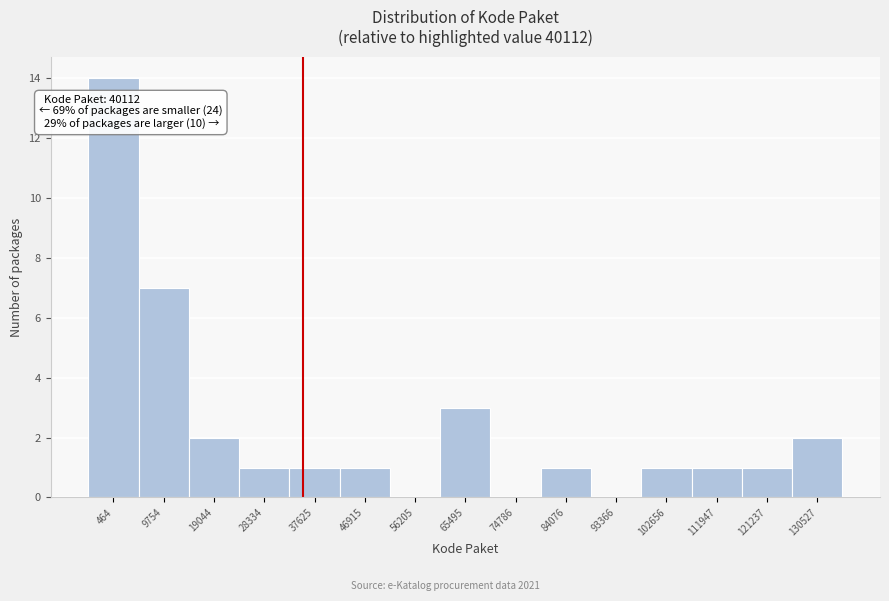

Reading left to right, transcribe all the data shown in this chart.

464=14	9754=7	19044=2	28334=1	37625=1	46915=1	56205=0	65495=3	74786=0	84076=1	93366=0	102656=1	111947=1	121237=1	130527=2